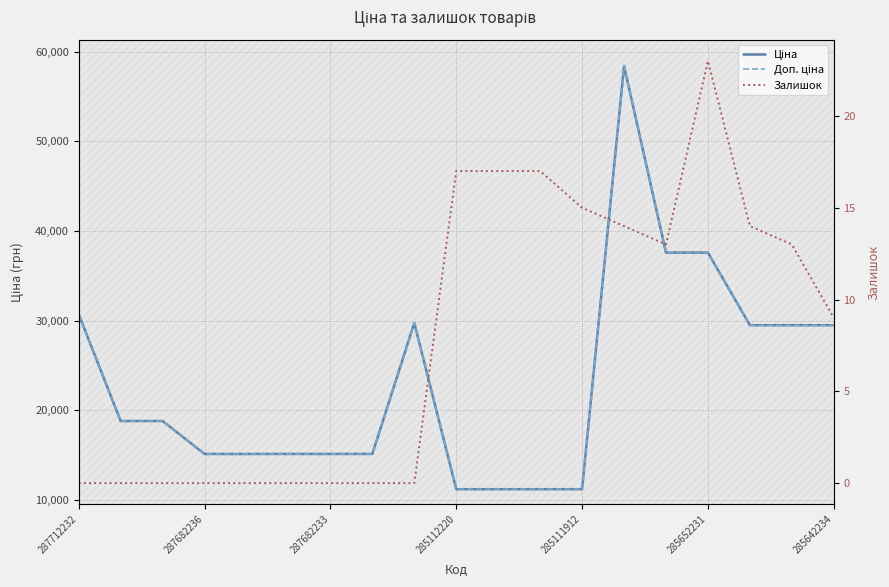

What is the total value across all series at 285111912?

22391.3